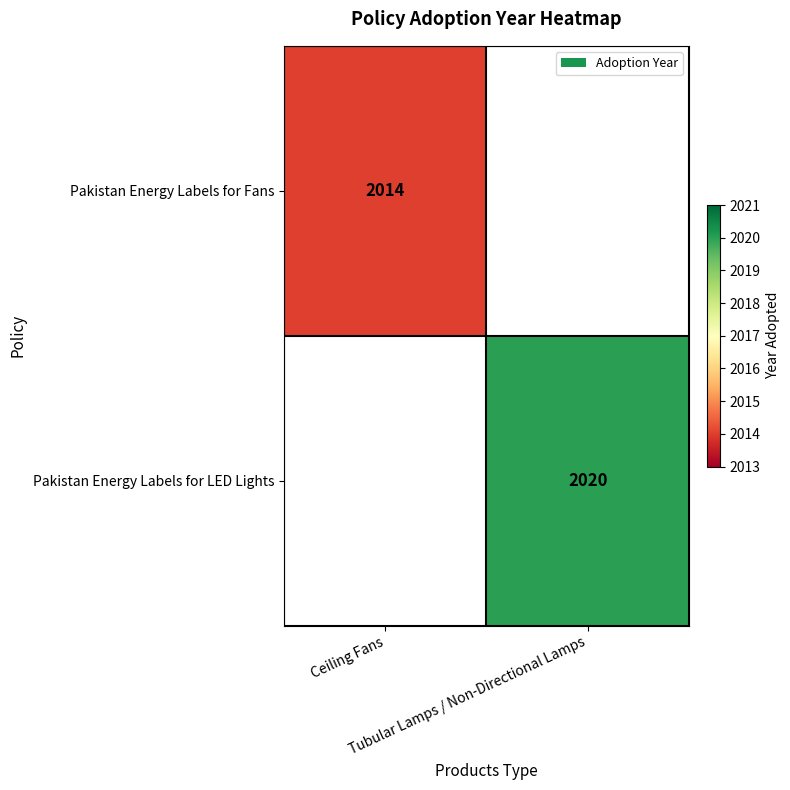

What is the smallest value displayed?

2014.0